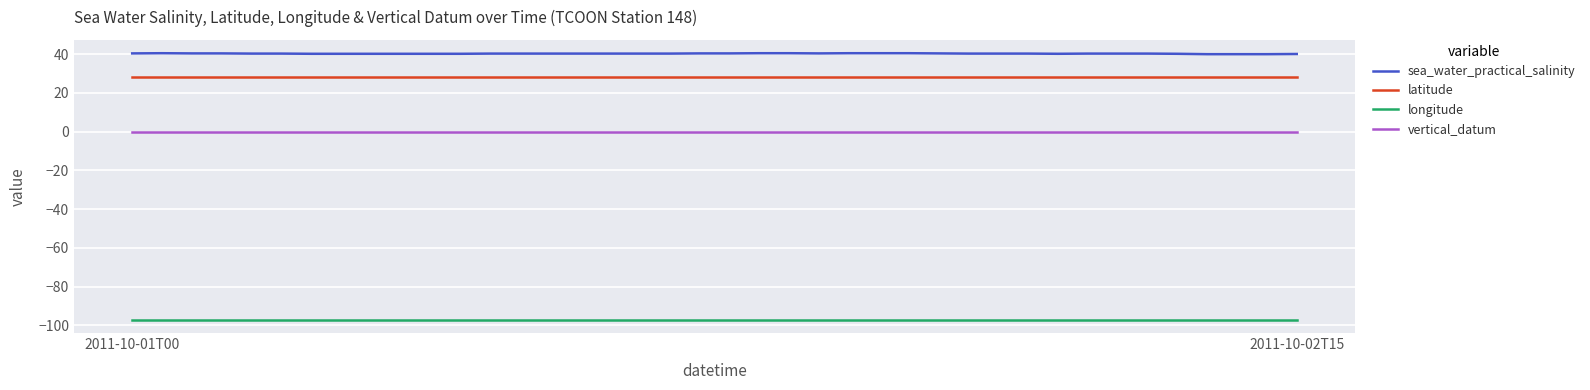

What are all the series names shown in the legend?

sea_water_practical_salinity, latitude, longitude, vertical_datum